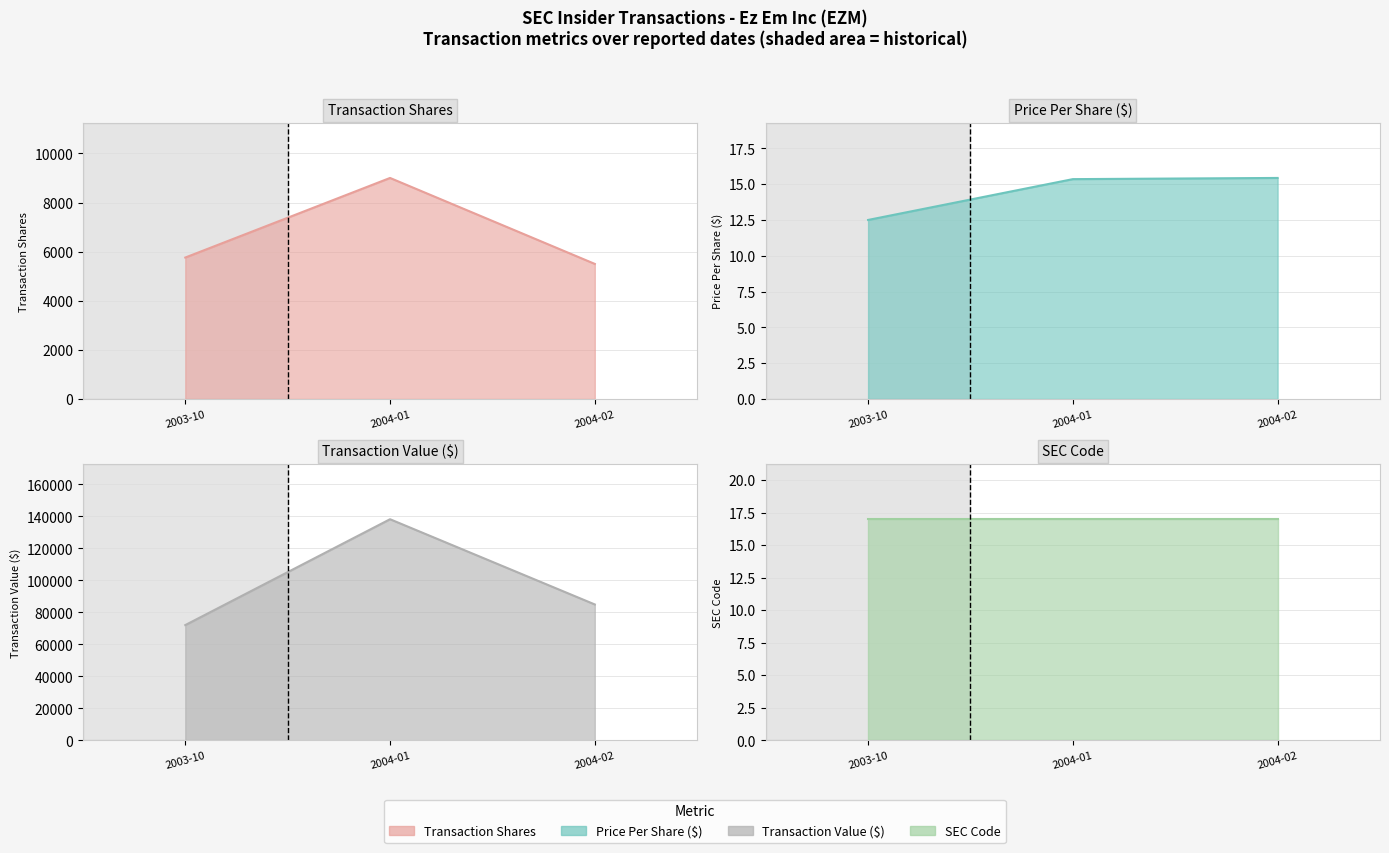

What is the lowest value of the transactionShares series?

5500.0